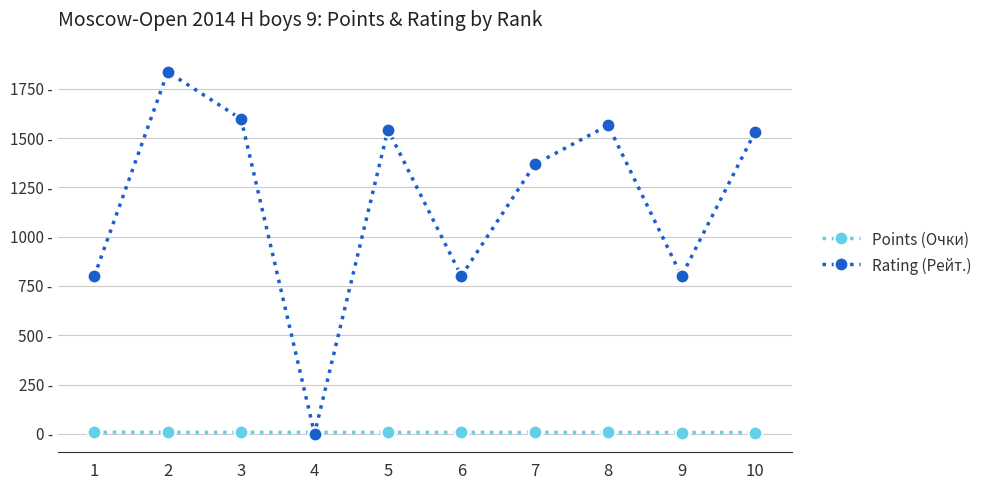

What is the difference between the highest and lowest values at 10?

1523.5